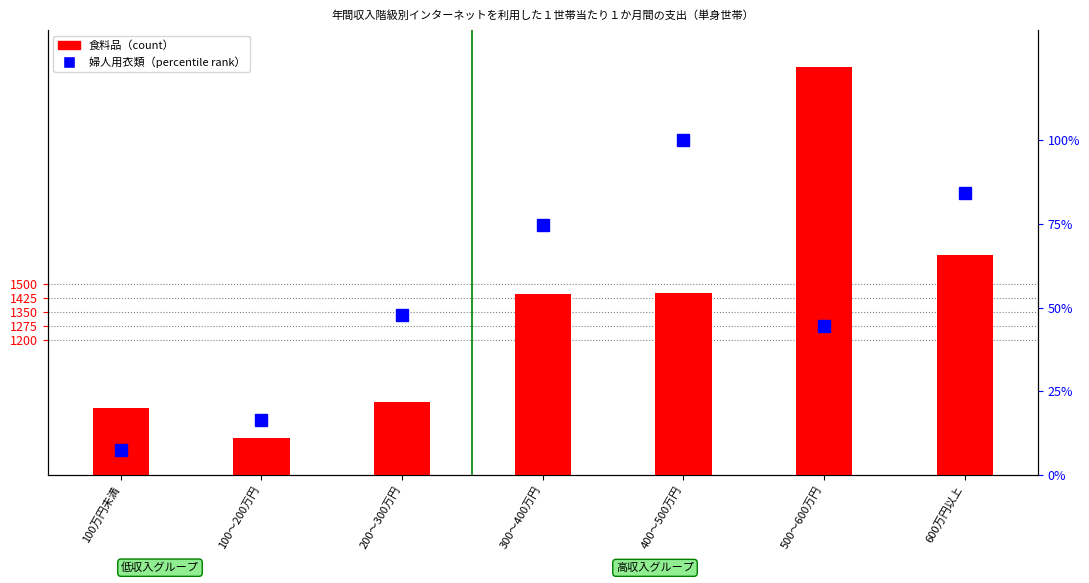

How many bars are there in total?

7